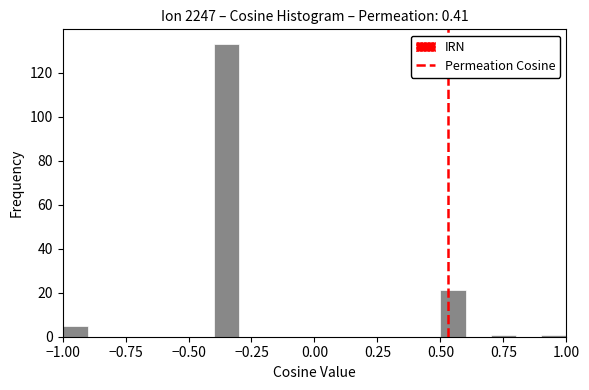

Read against the x-axis, roughly where is the centre of the tallest bar?

-0.35